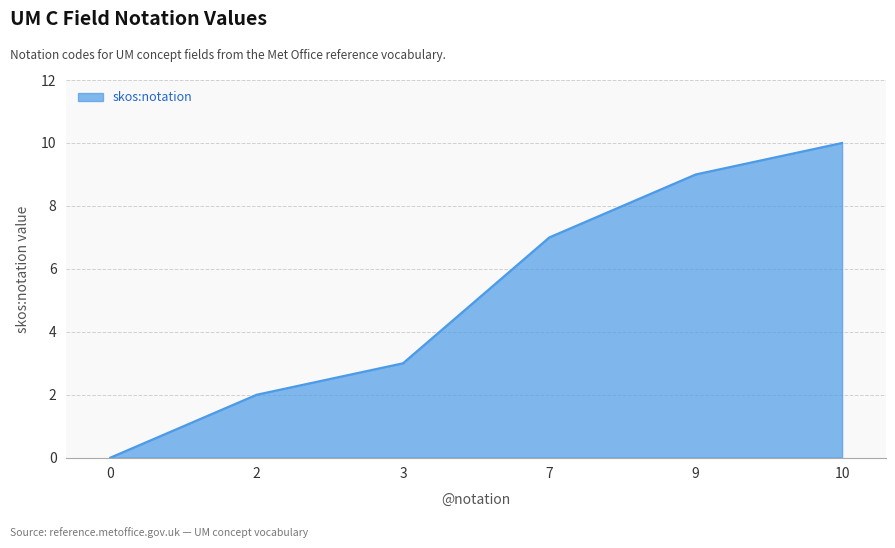

Count the values in the range 2 to 9.

4